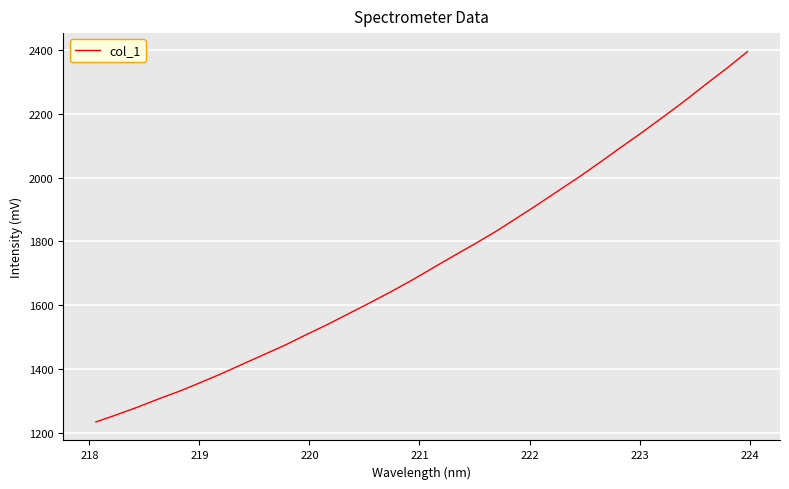

Is this an area chart (filled region under the line)?

No